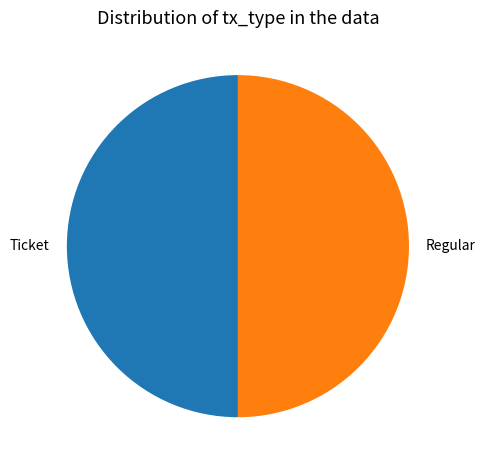

Is the sum of Ticket and Regular greater than half?

Yes